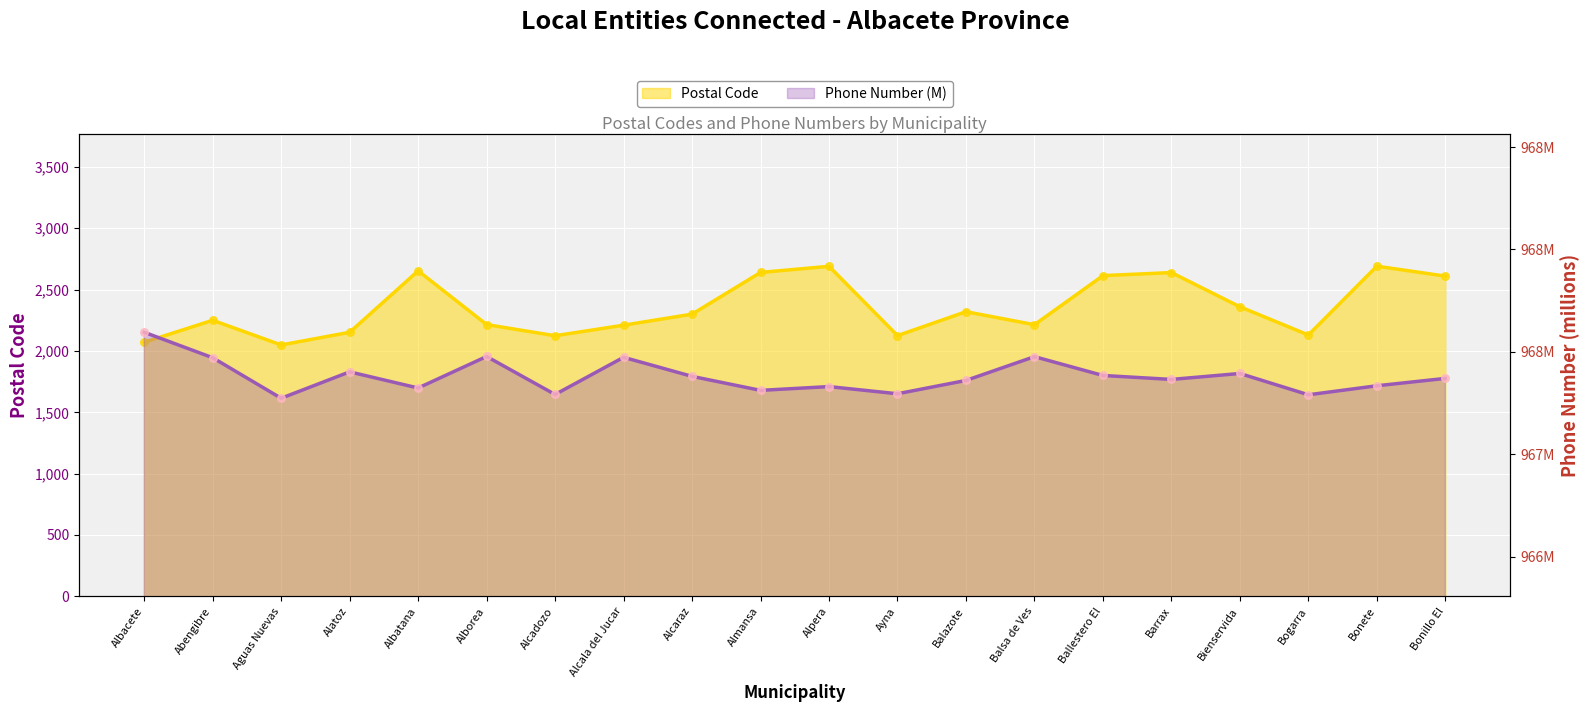

Which series has the largest total across all categories?

Postal Code